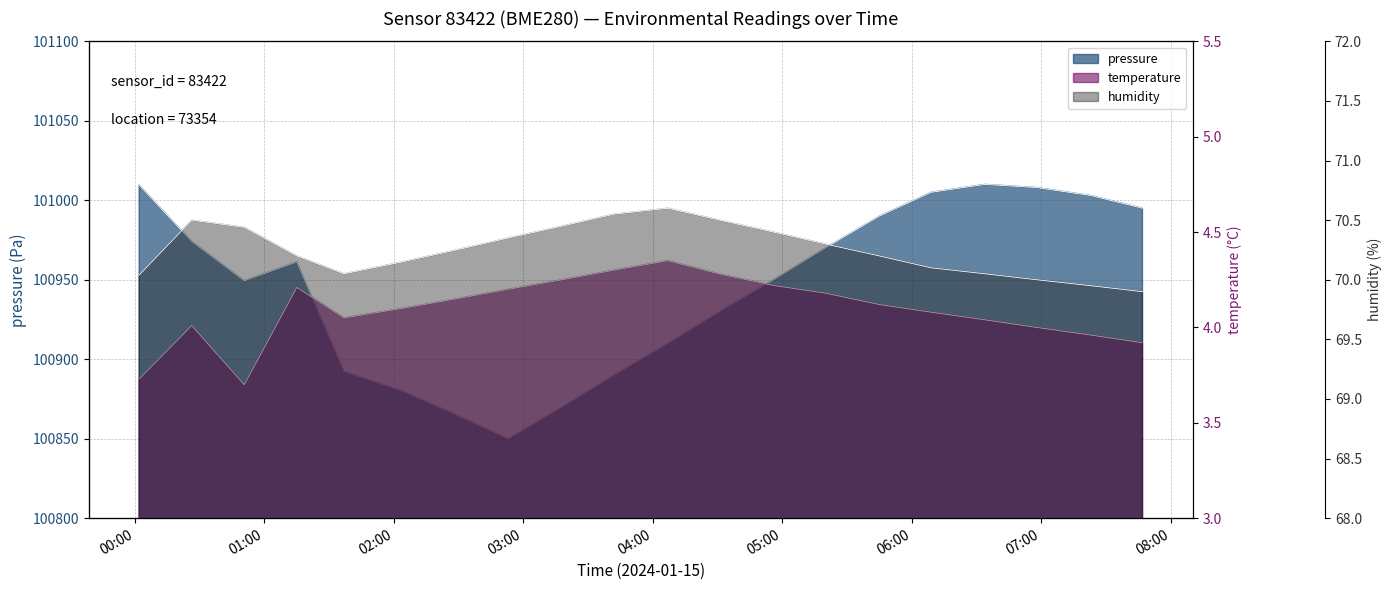

Between 00:26 and 07:23, which series saw the biggest shift?

pressure